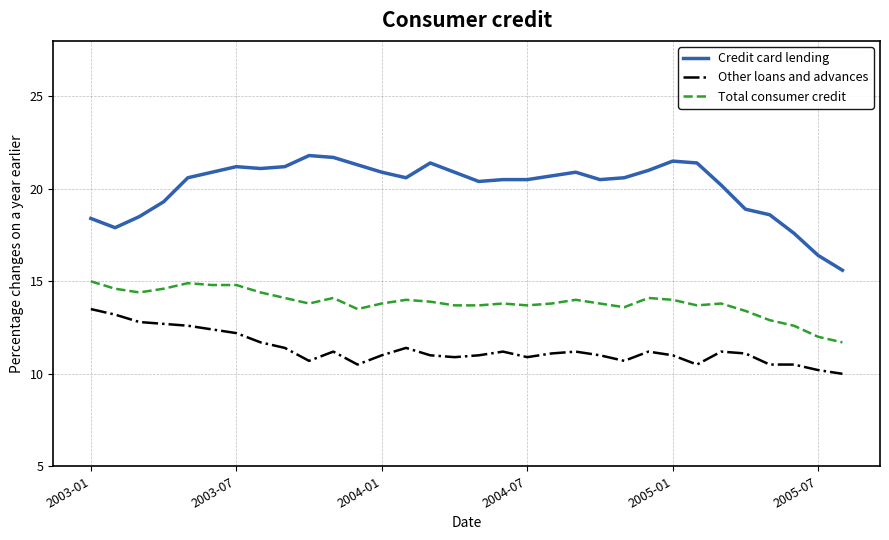

What is the difference between the maximum and second lowest values in the Other loans and advances series?

3.3